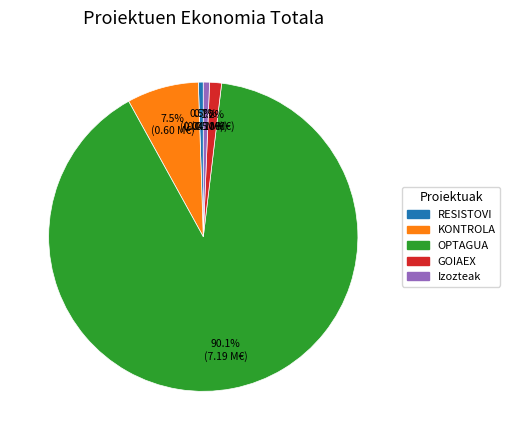

Between RESISTOVI and KONTROLA, which is larger?

KONTROLA